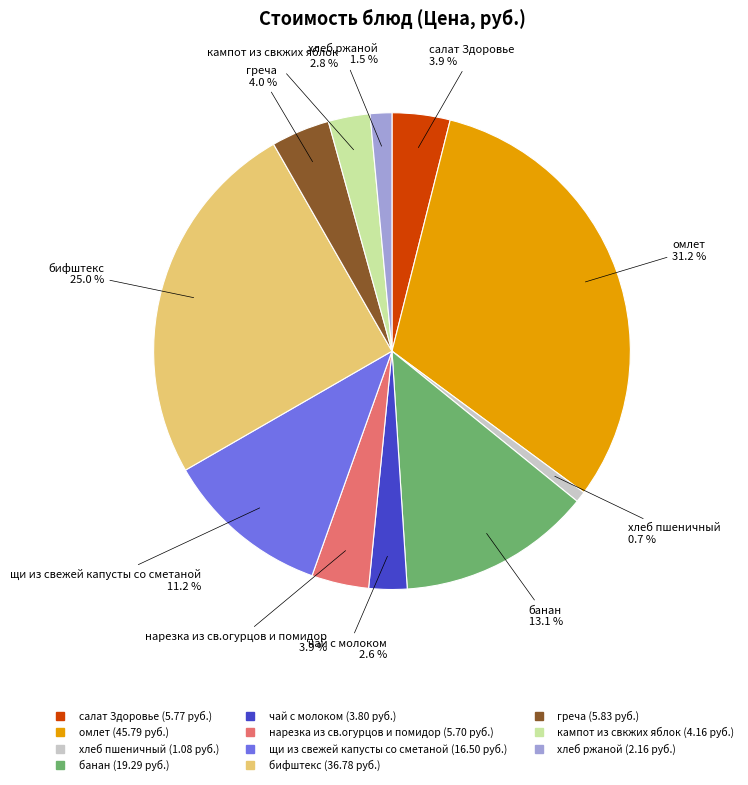

Does хлеб ржаной represent more than half of the total?

No